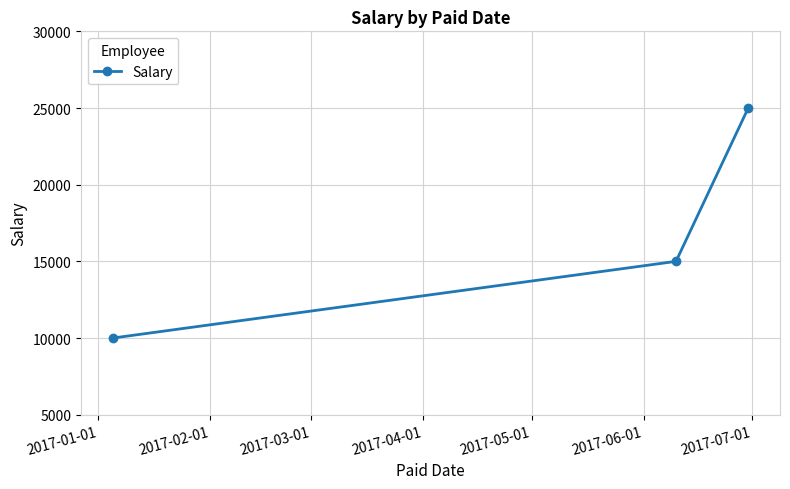

What is the difference between the maximum and minimum values?

15000